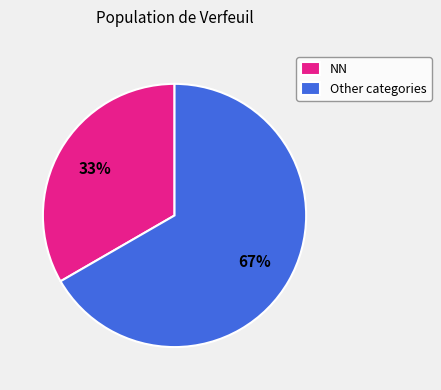

To the nearest percent, what is the average slice percentage?

50%